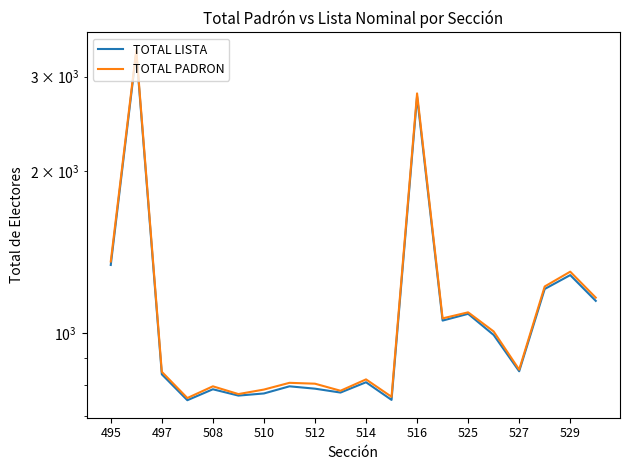

Is it true that TOTAL LISTA equals 1339 at 495?

True